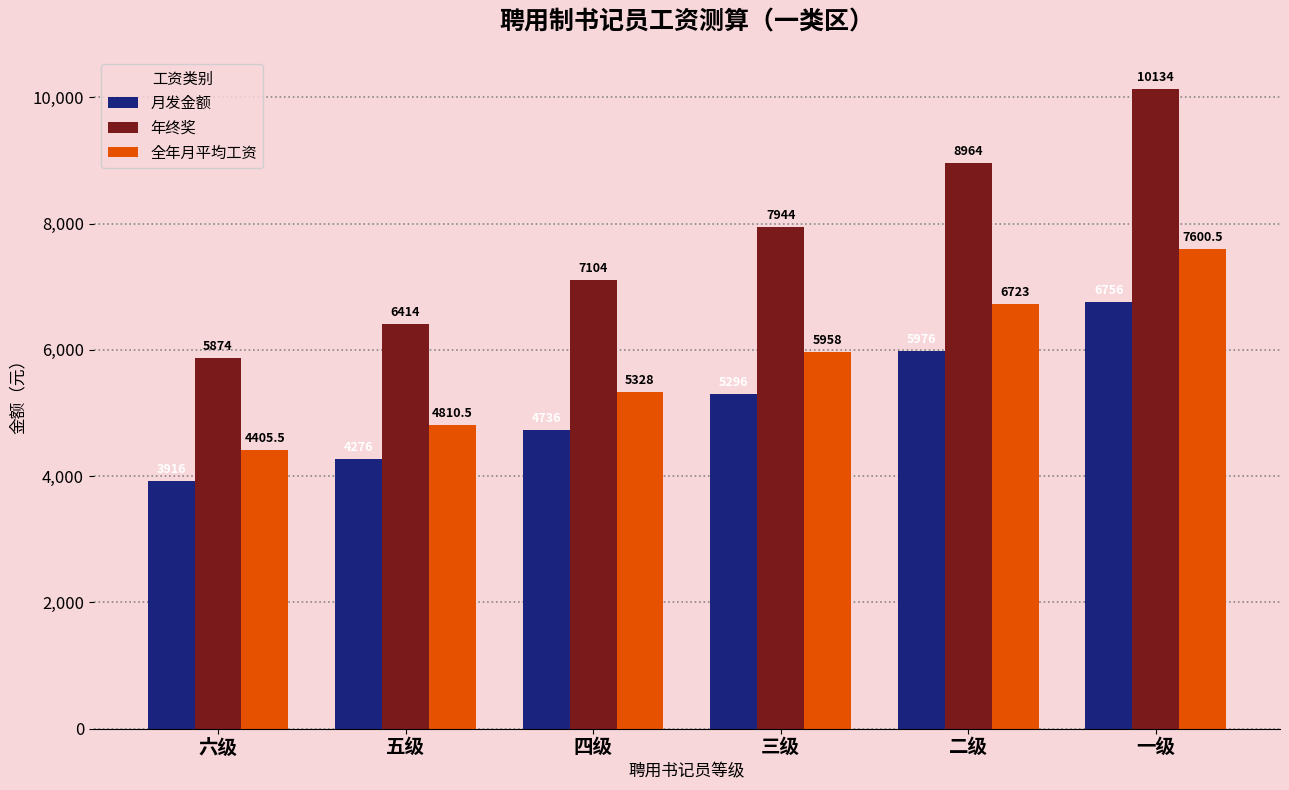

Which series has the largest range (max minus min)?

年终奖